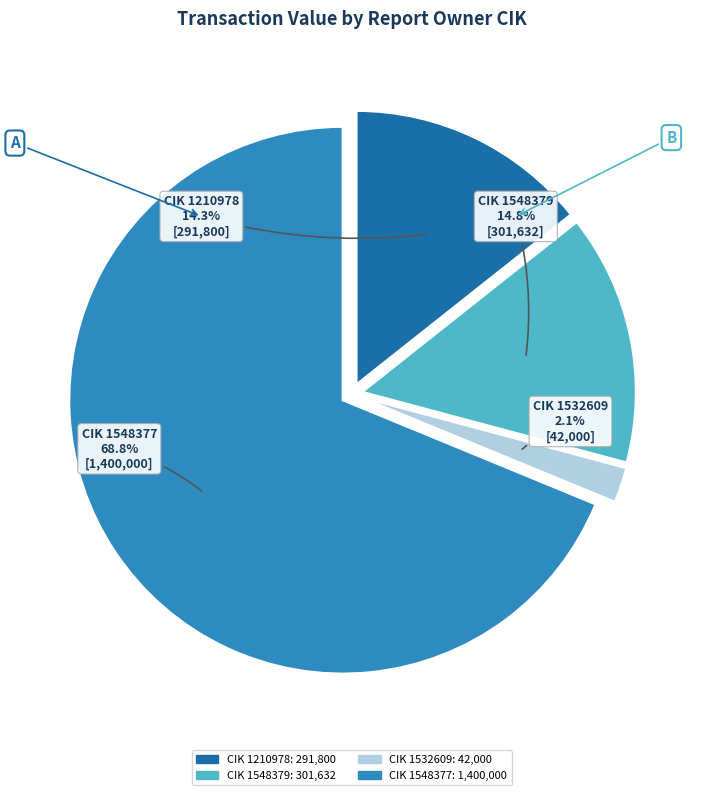

Does any single category account for the majority?

Yes